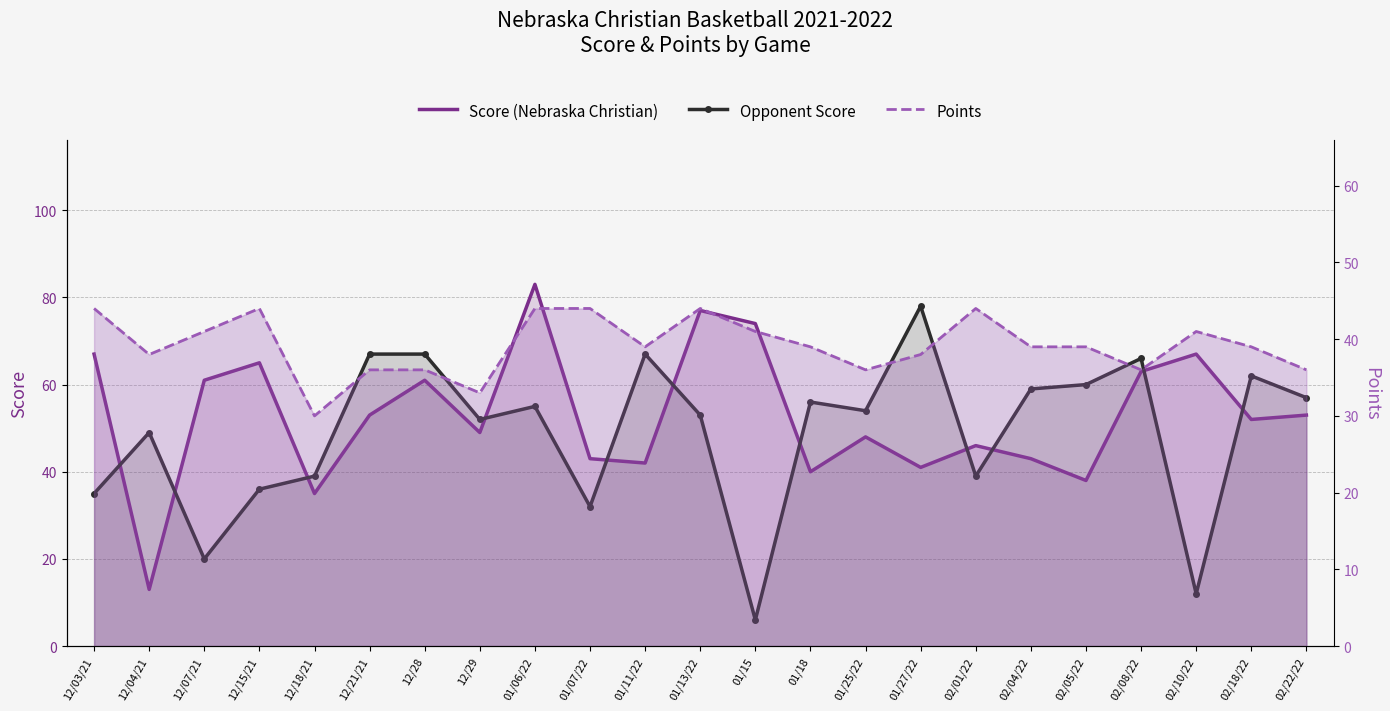

Reading left to right, what are all the values shown in this chart?

Score (Nebraska Christian): 67	13	61	65	35	53	61	49	83	43	42	77	74	40	48	41	46	43	38	63	67	52	53
Opponent Score: 35	49	20	36	39	67	67	52	55	32	67	53	6	56	54	78	39	59	60	66	12	62	57
Points: 44	38	41	44	30	36	36	33	44	44	39	44	41	39	36	38	44	39	39	36	41	39	36